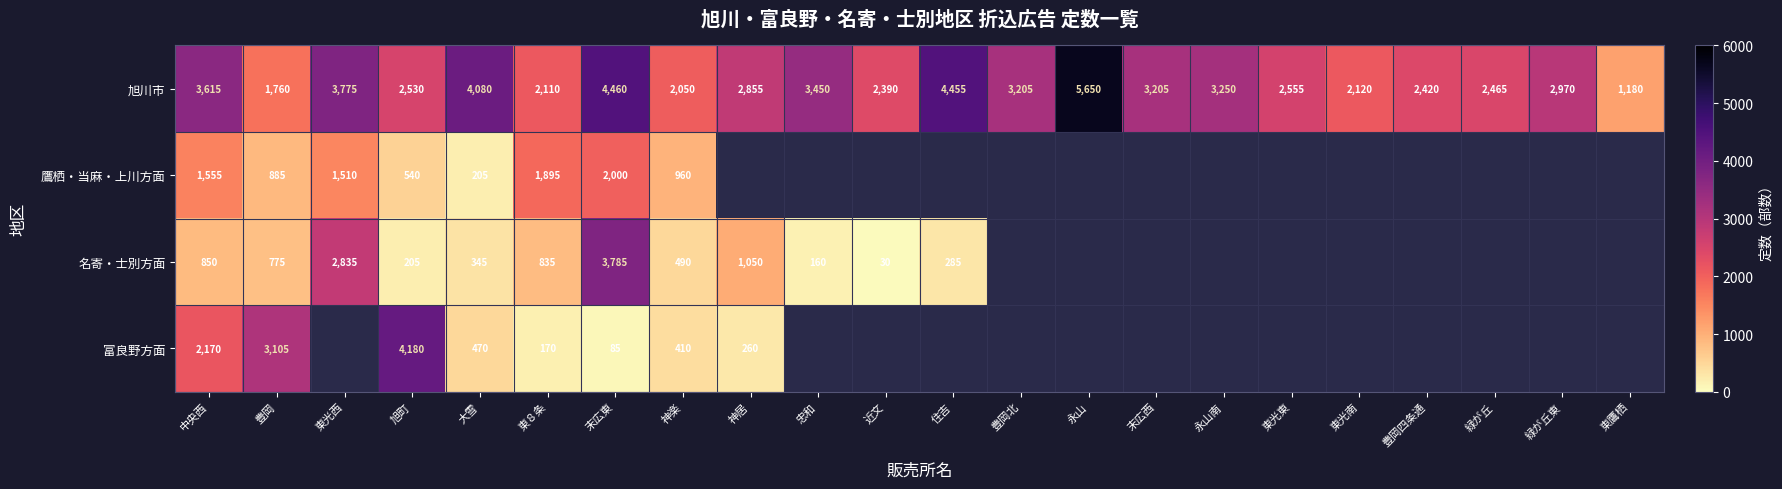

At which label does 旭川市 reach its peak?

永山